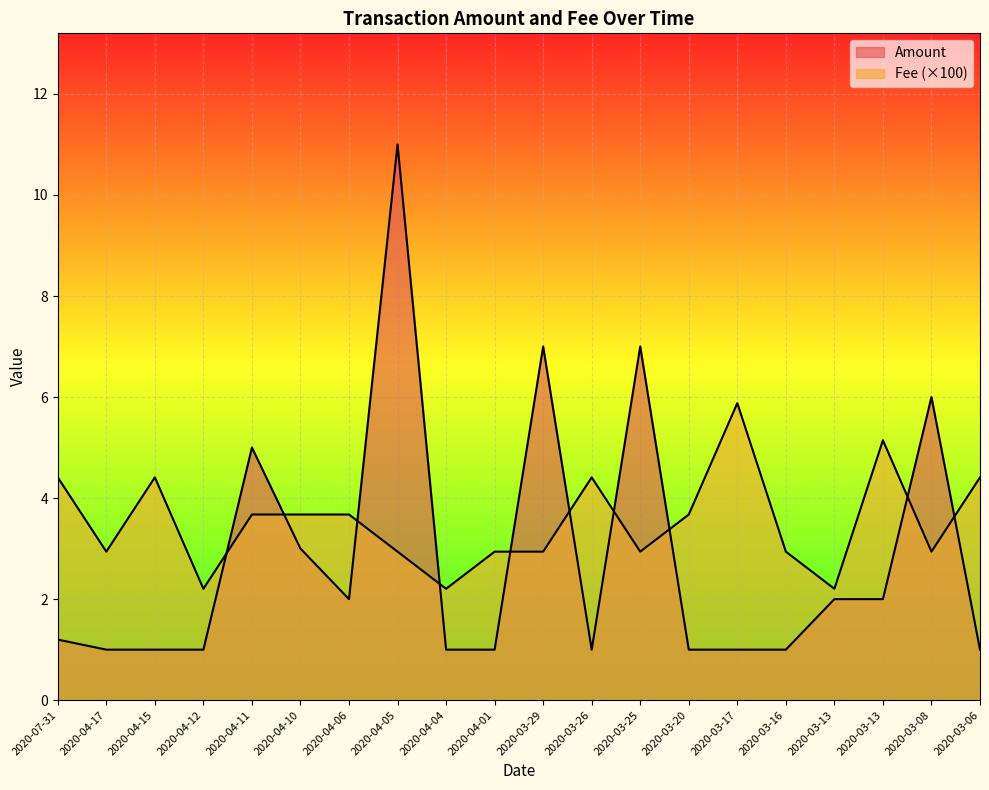

List the series in order of their overall mean, highest first.

Fee, Amount